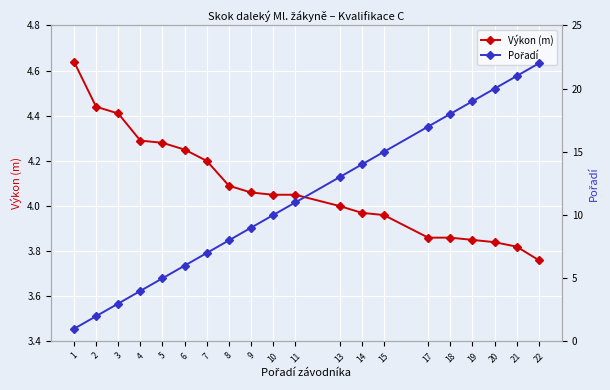

At 14, list the series in order from smallest to largest.

Výkon (m), Pořadí